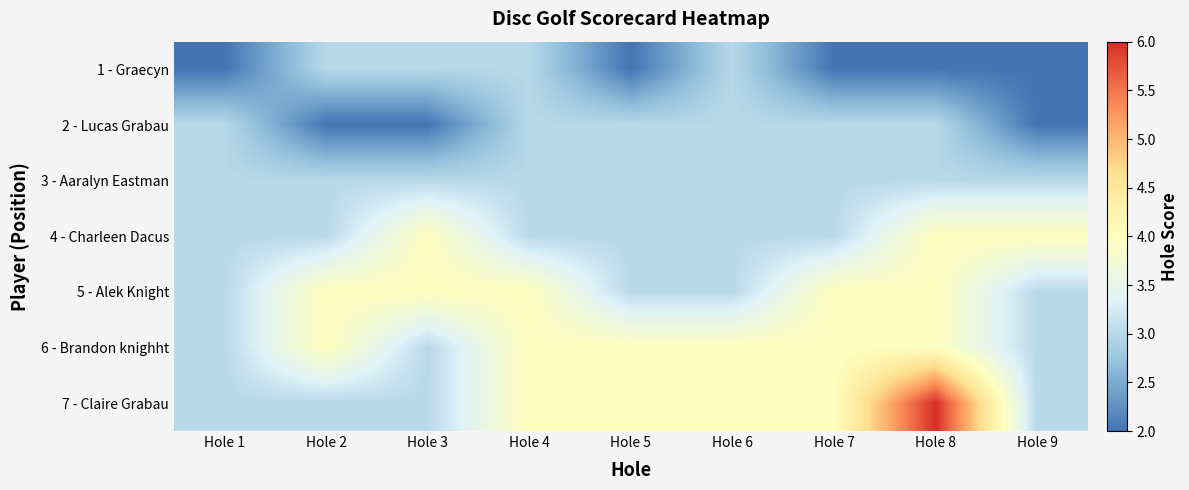

The value of 1 - Graecyn at Hole 6 is 5. True or false?

False